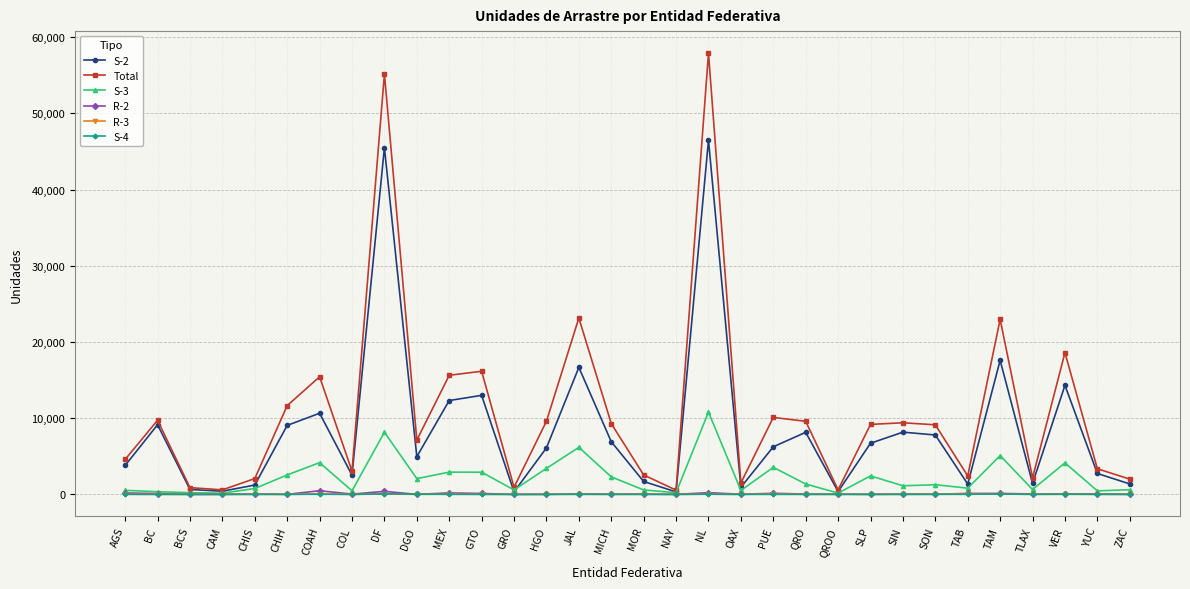

How many values in the Total series are below 9183?

16